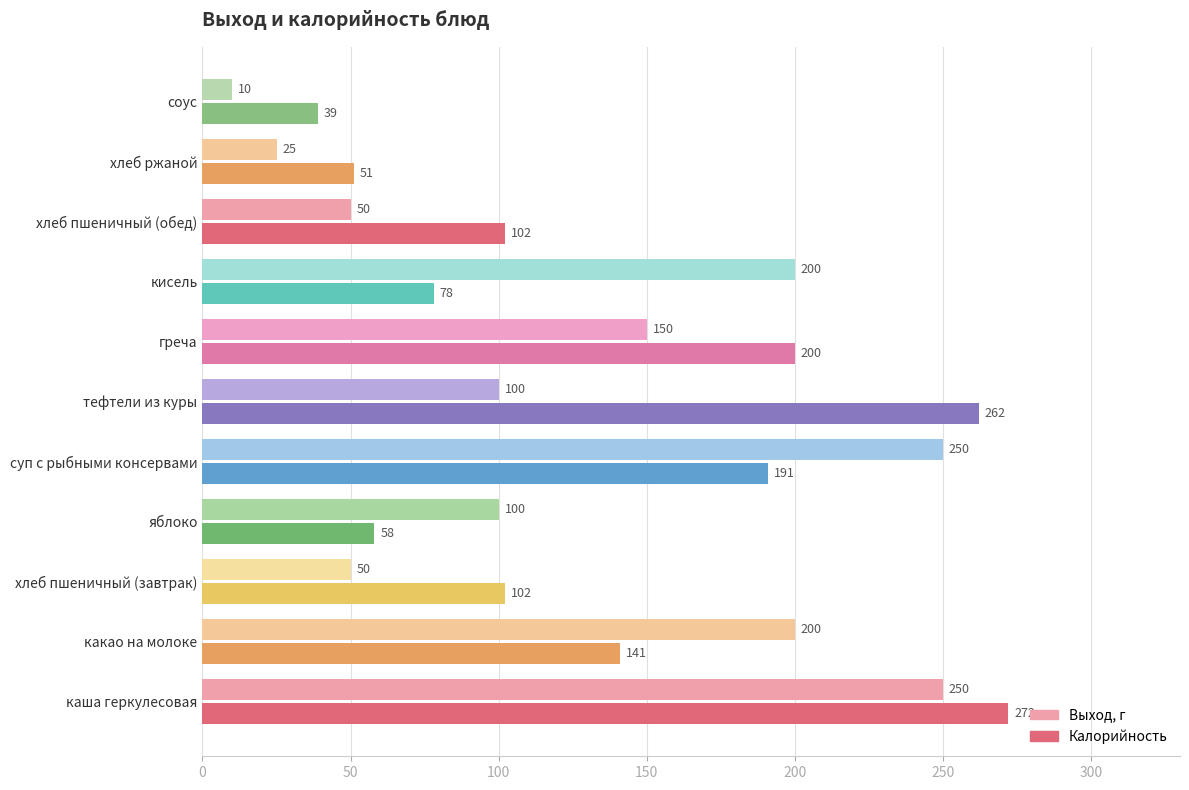

What is the difference between the second highest and second lowest values in the Выход, г series?

225